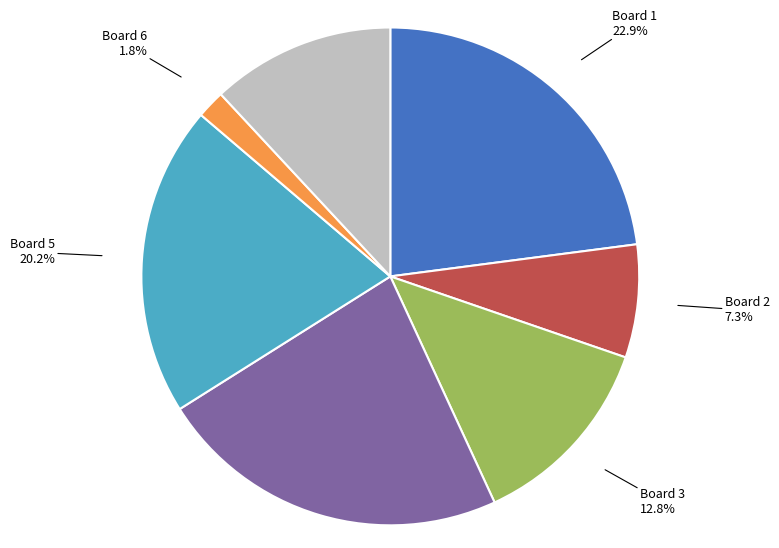

How many segments does this pie chart have?

7